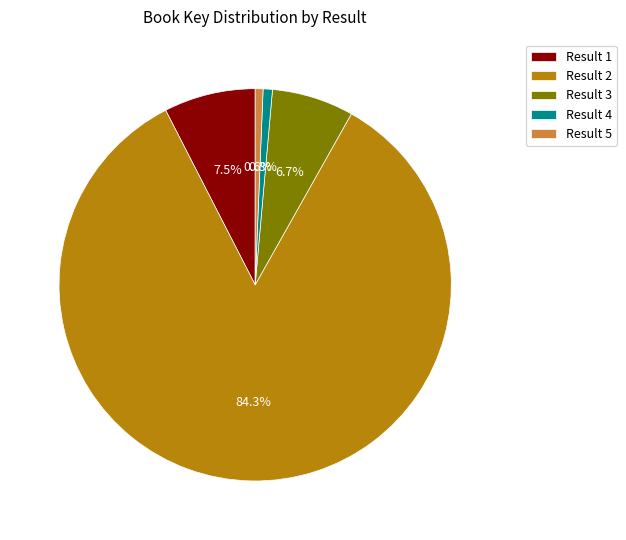

What percentage is NOT represented by Result 3?

93.3%